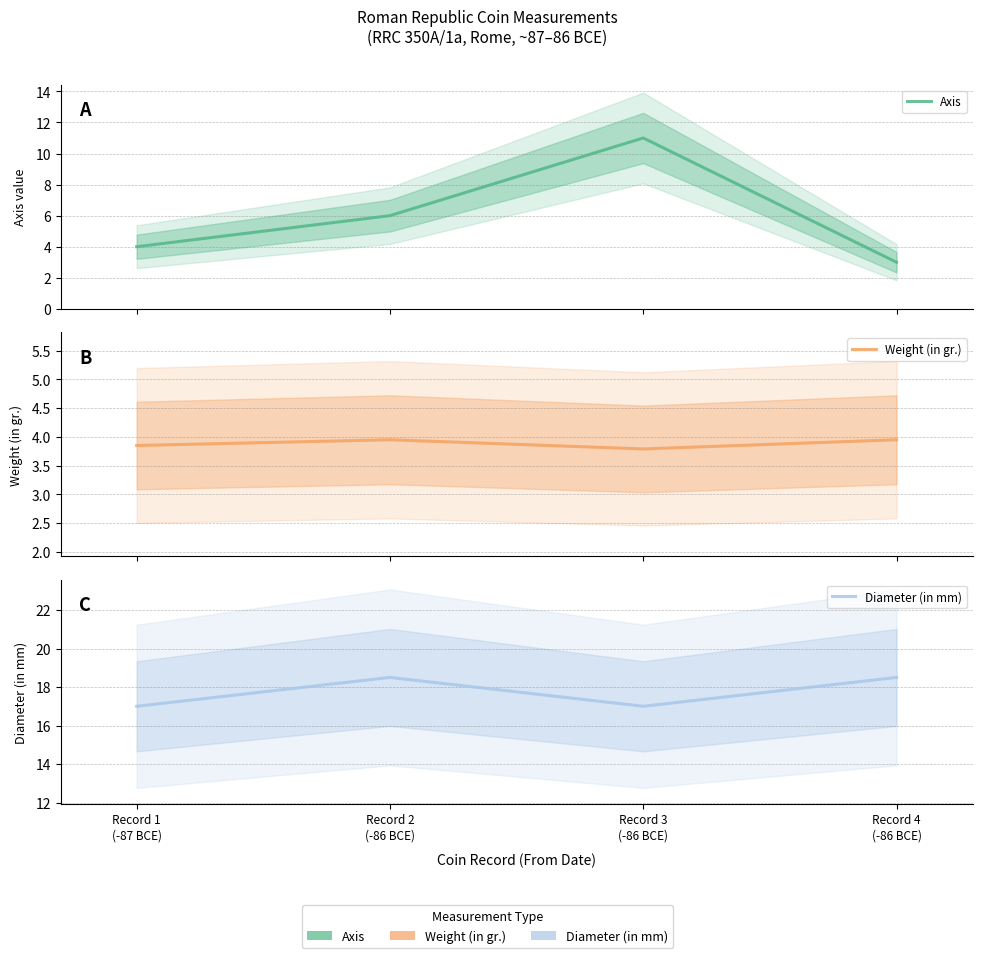

Does the chart have visible grid lines?

Yes